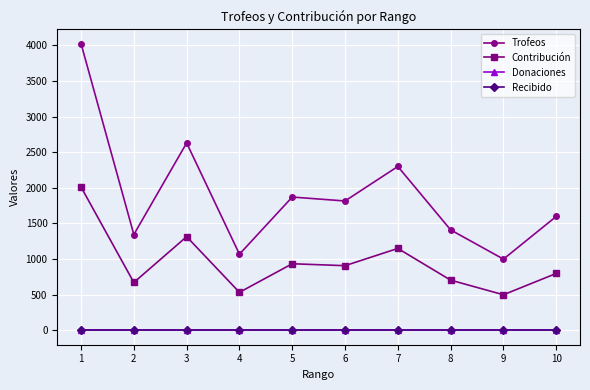

Is this an area chart (filled region under the line)?

No